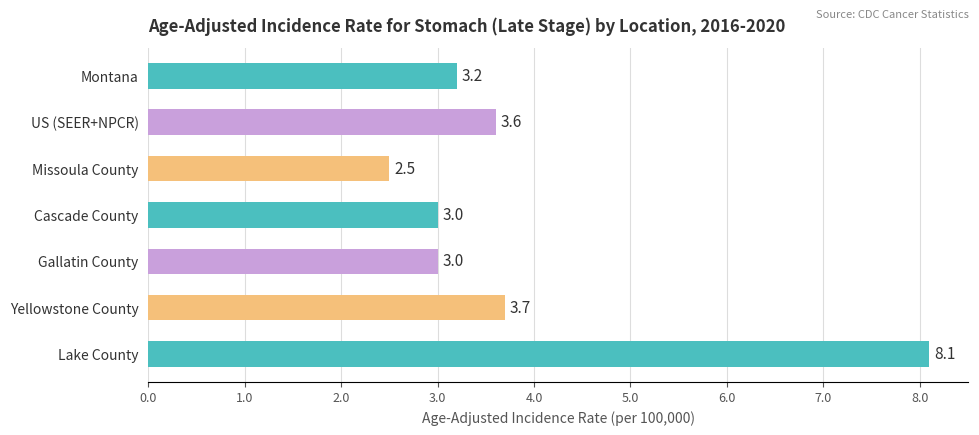

Does the chart contain any negative values?

No